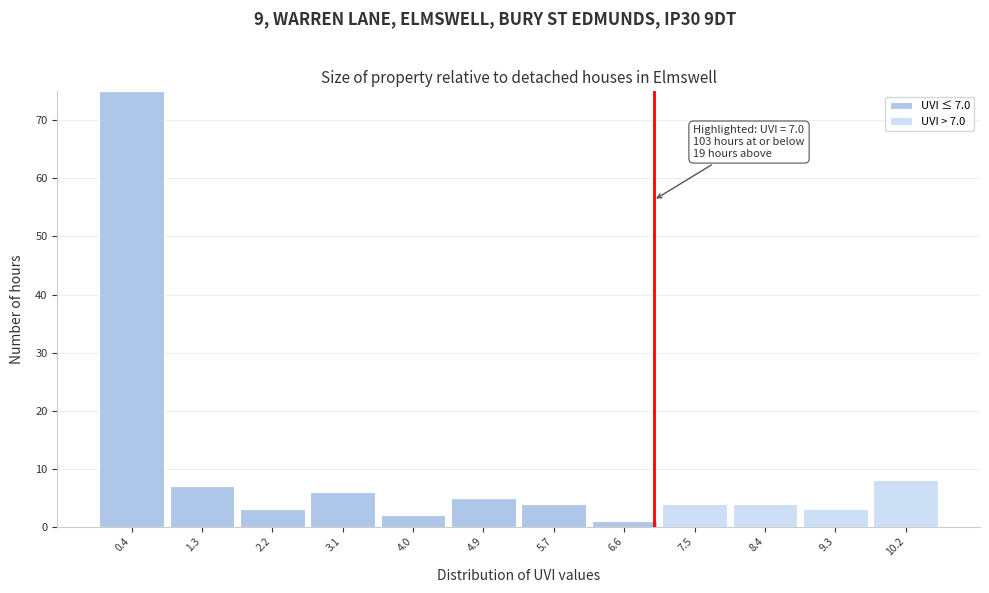

Which range on the x-axis has the tallest stacked bar (by total height)?

0.0 to 0.9